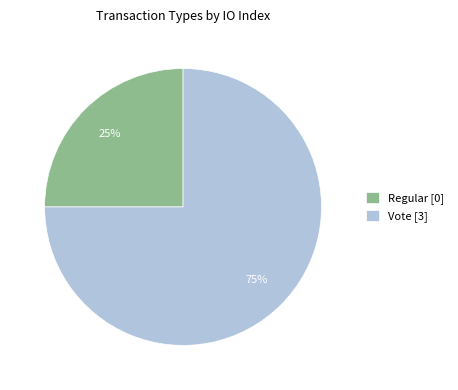

The Vote slice represents 85% of the pie. True or false?

False